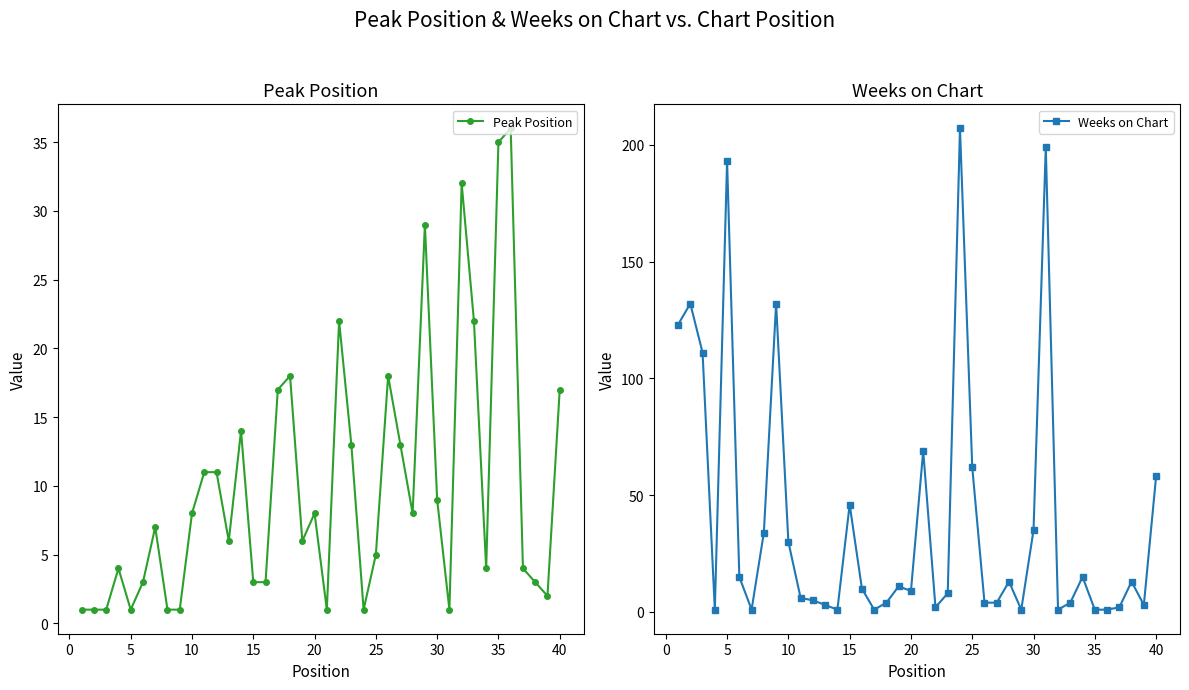

Is it true that Weeks on Chart equals 40 at 25?

False